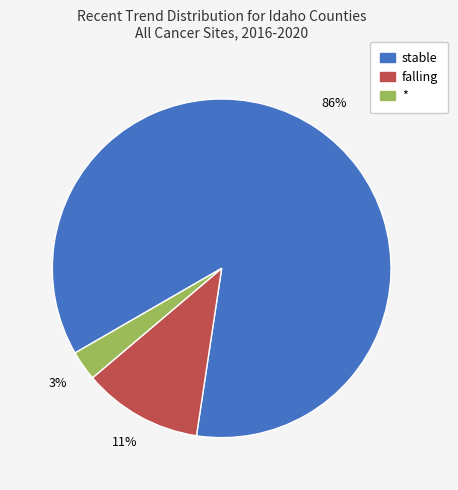

Is there any slice that represents more than half of the pie?

Yes